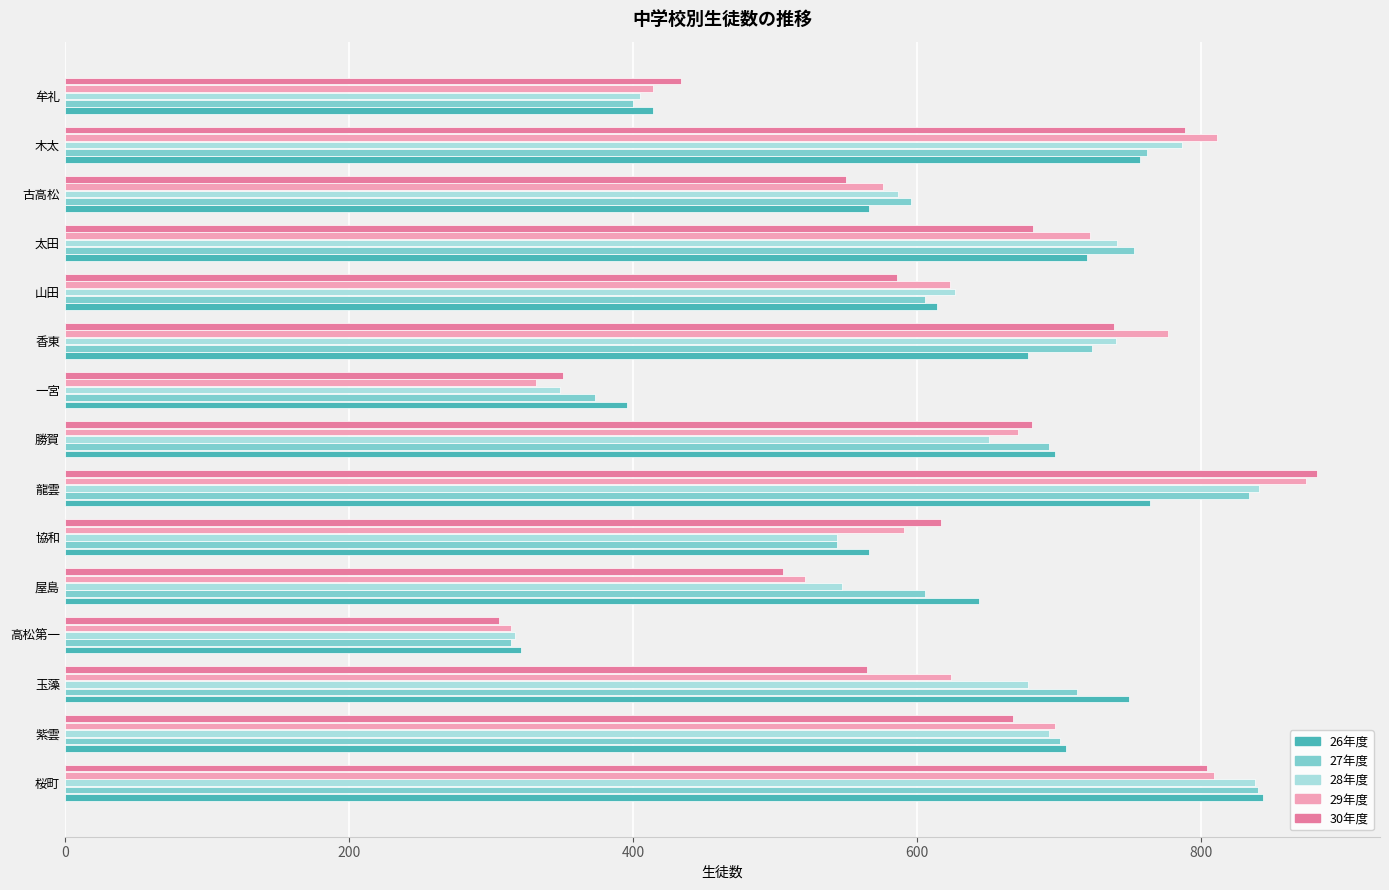

At which category is the sum across all series the highest?

龍雲